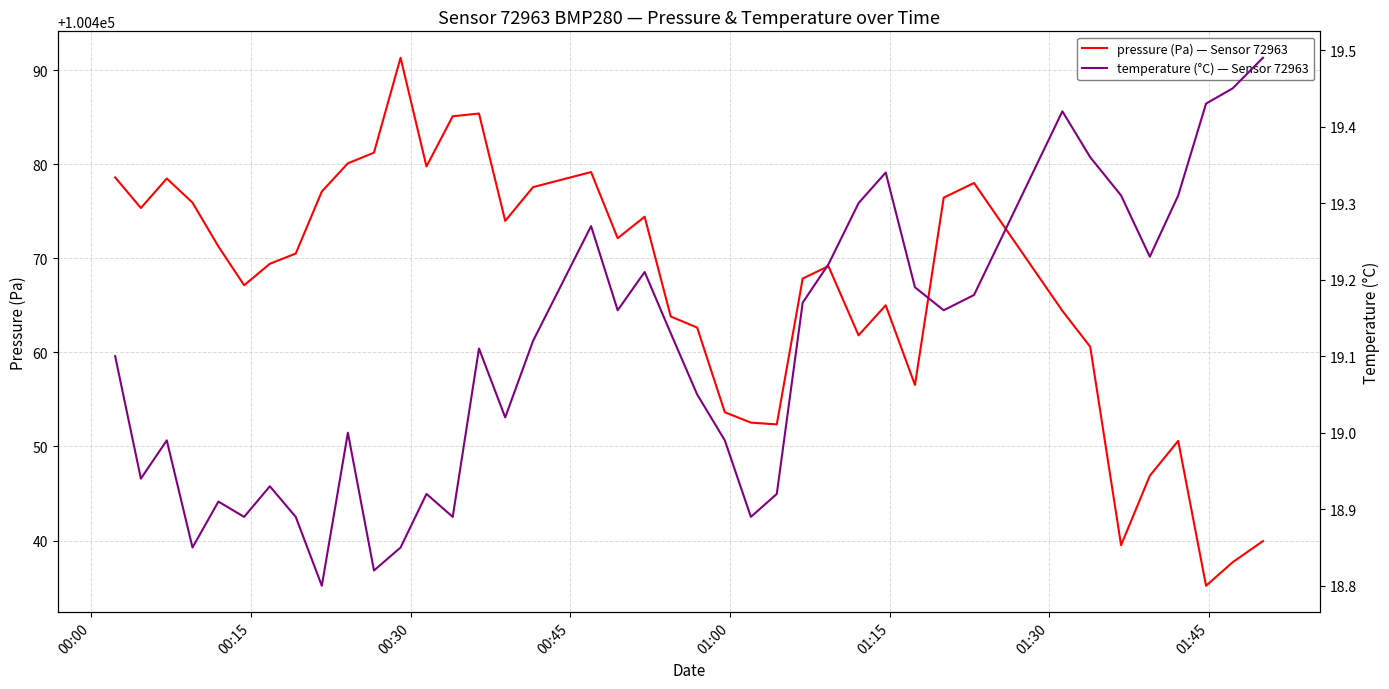

What is the lowest value of the pressure (Pa) — Sensor 72963 series?

100435.2